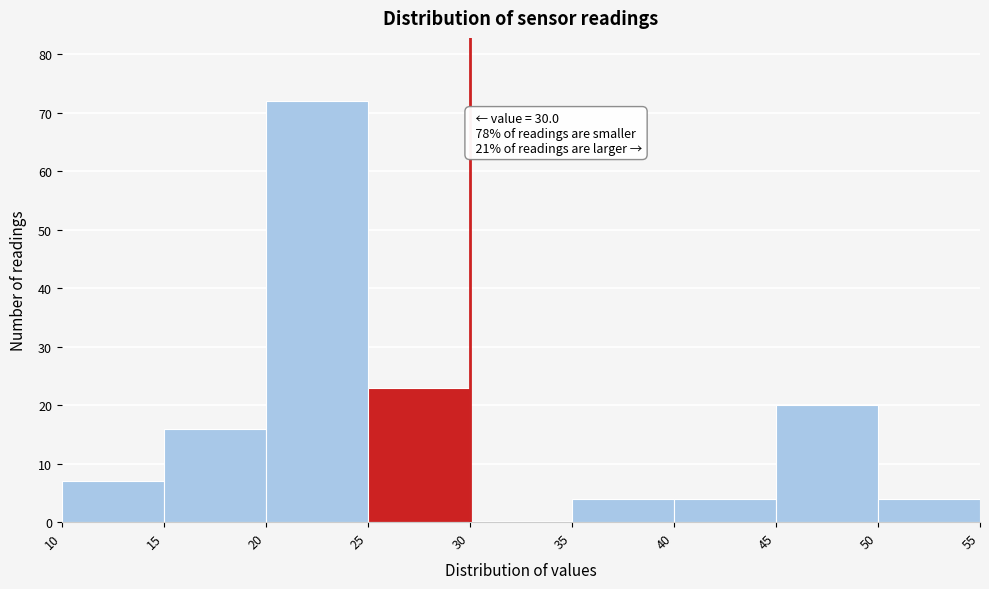

Which range on the x-axis has the tallest bar?

20 to 25